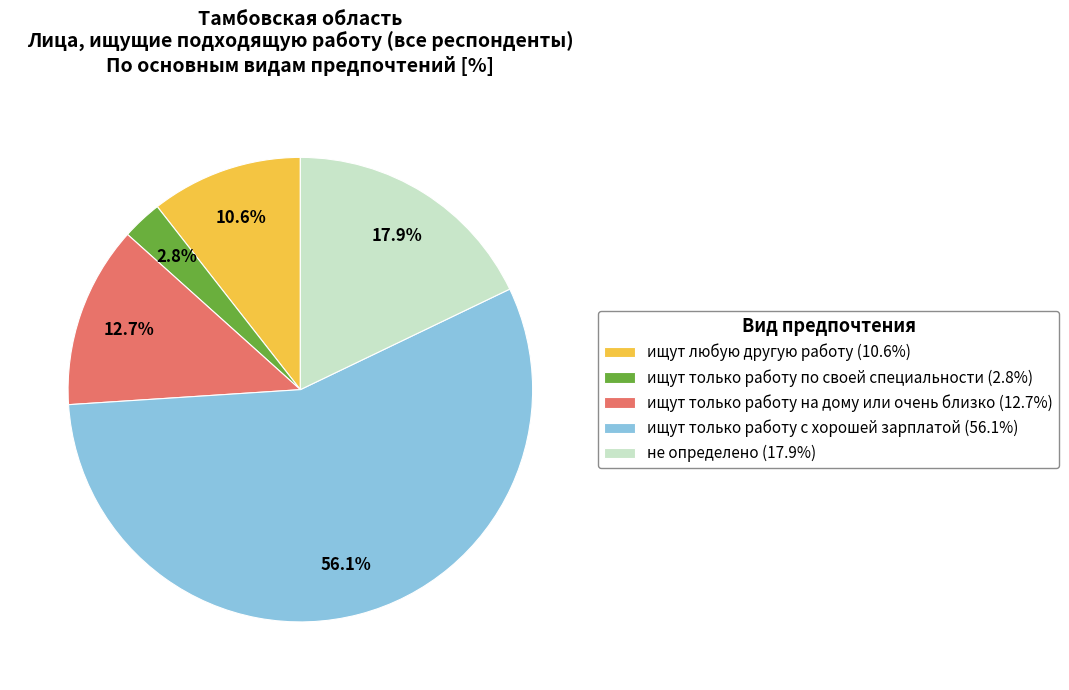

To the nearest percent, what is the difference between the ищут любую другую работу and ищут только работу на дому или очень близко slice percentages?

2%